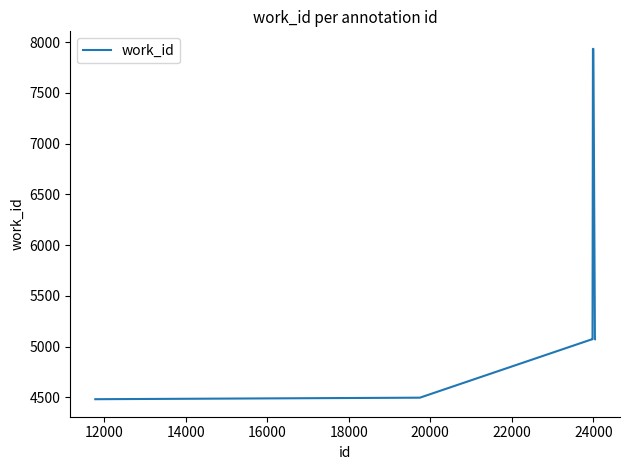

What is the maximum value shown in the chart?

7933